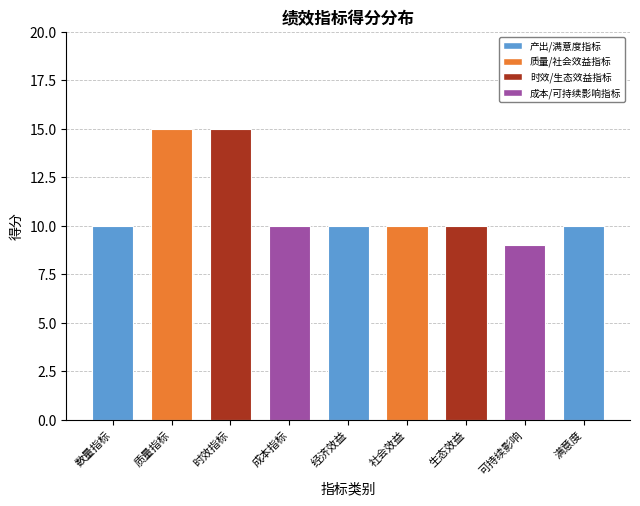

Reading right to left, transcribe all the data shown in this chart.

10	9	10	10	10	10	15	15	10